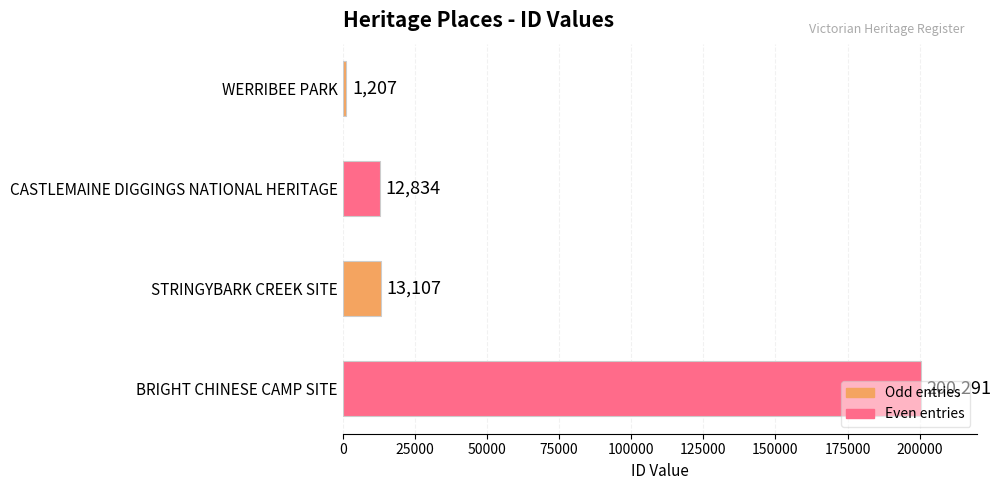

At which label is the value closest to 100749?

STRINGYBARK CREEK SITE